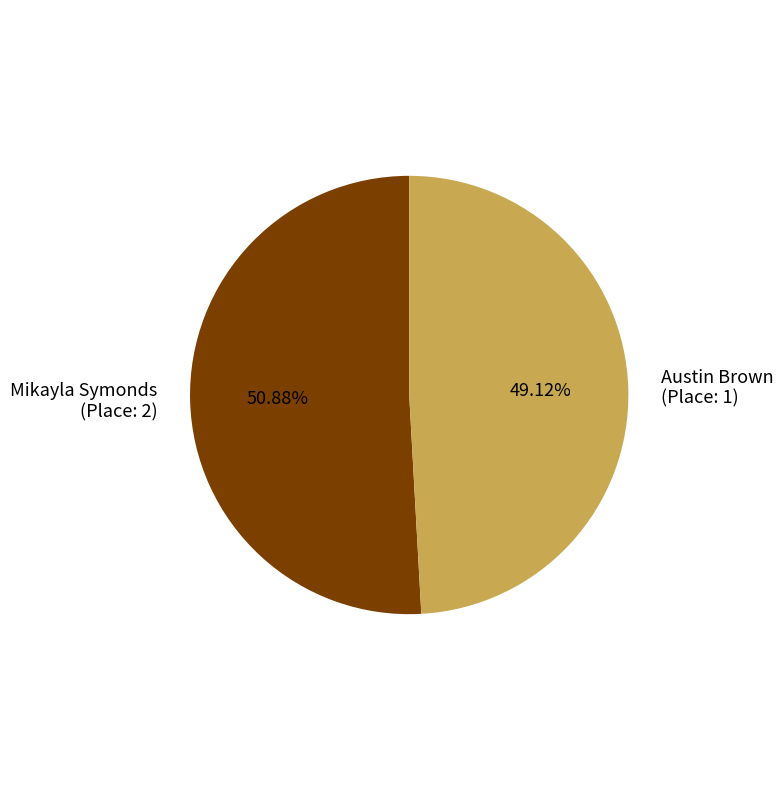

Which has a higher value, Mikayla Symonds (Place: 2) or Austin Brown (Place: 1)?

Mikayla Symonds (Place: 2)